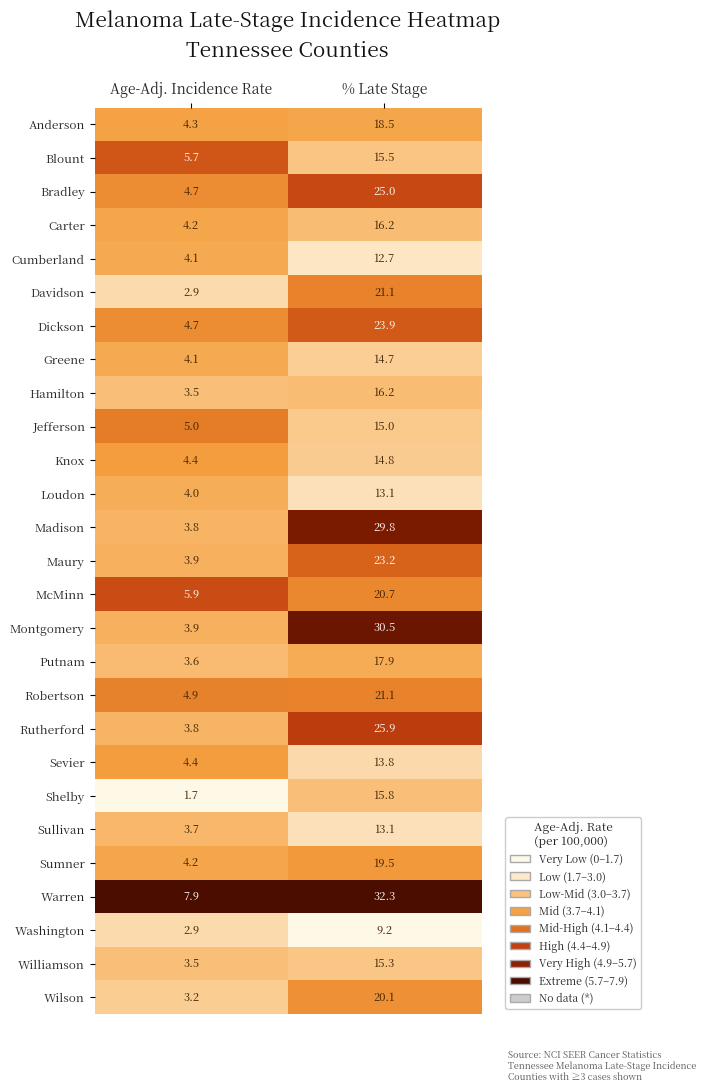

How many distinct data groups are displayed?

27